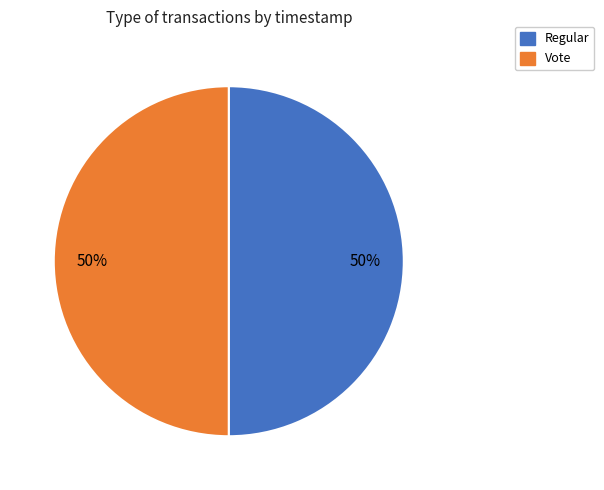

True or false: Regular accounts for 50% of the total.

True